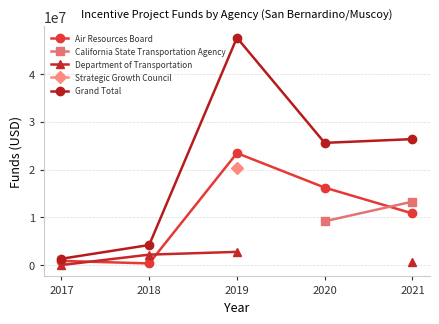

The value of Grand Total at 2018 is 2602303.2. True or false?

False